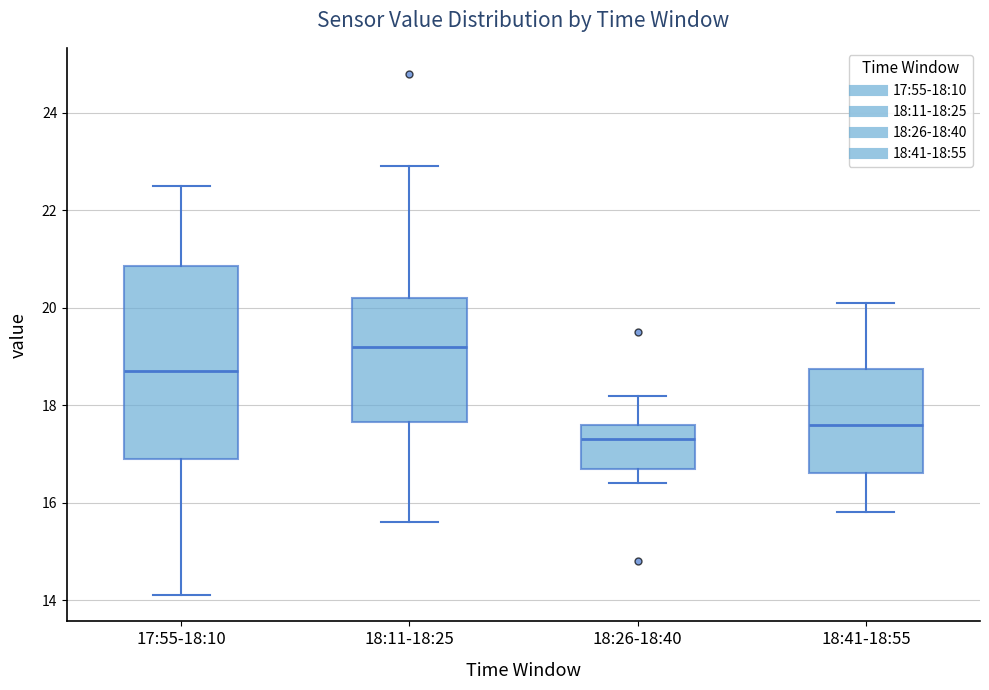

Reading left to right, read every box against the y-axis: the position of its median line, the range the box covers, and the ends of its whiskers. The values are not printed on the chart, so give them approximately, as read against the axis.

17:55-18:10: median 18.8, box 17.0 to 20.8, whiskers 14.2 to 22.6
18:11-18:25: median 19.2, box 17.6 to 20.2, whiskers 15.6 to 23.0
18:26-18:40: median 17.4, box 16.8 to 17.6, whiskers 16.4 to 18.2
18:41-18:55: median 17.6, box 16.6 to 18.8, whiskers 15.8 to 20.2